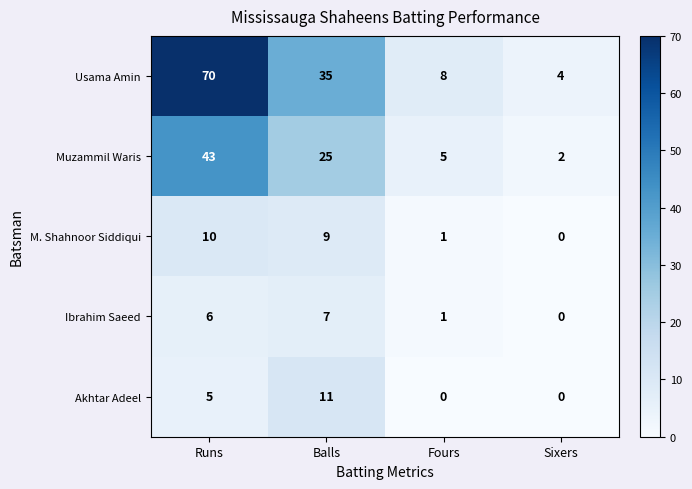

What is the maximum value for Usama Amin?

70